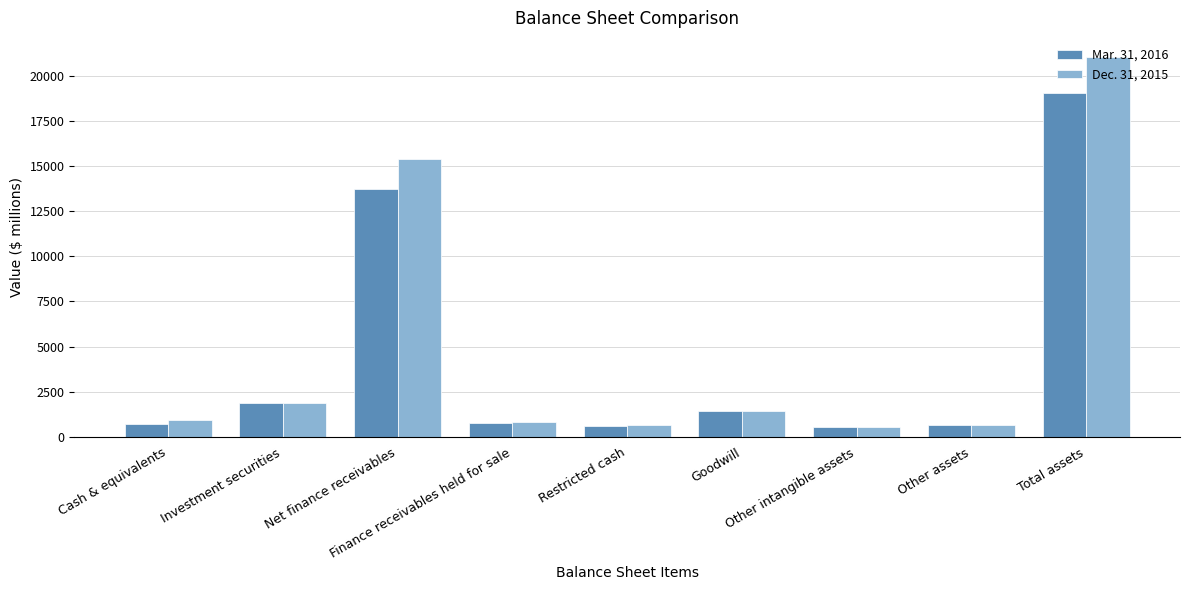

What is the minimum value shown in the chart?

539